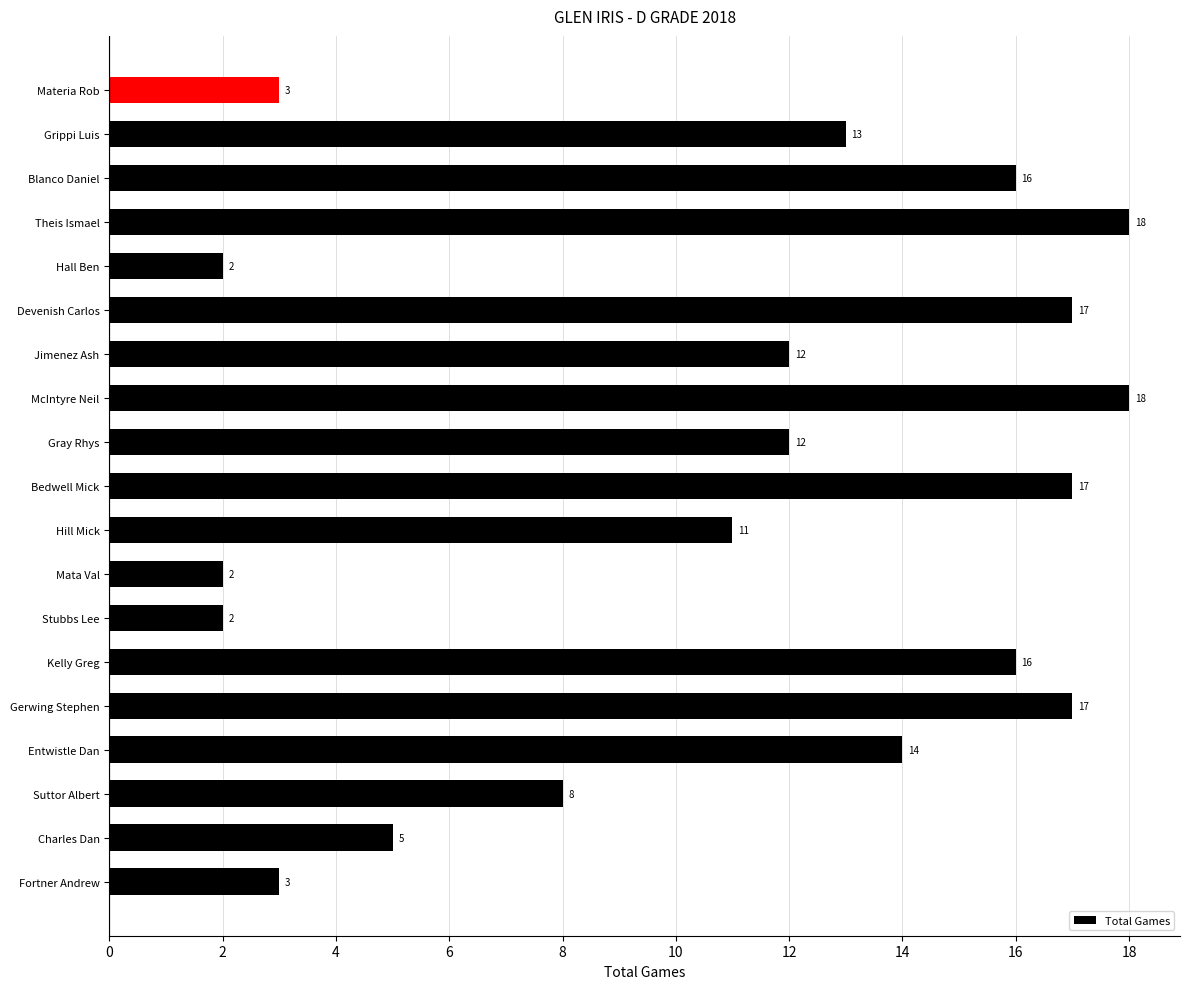

The value at Fortner Andrew is 3. True or false?

True